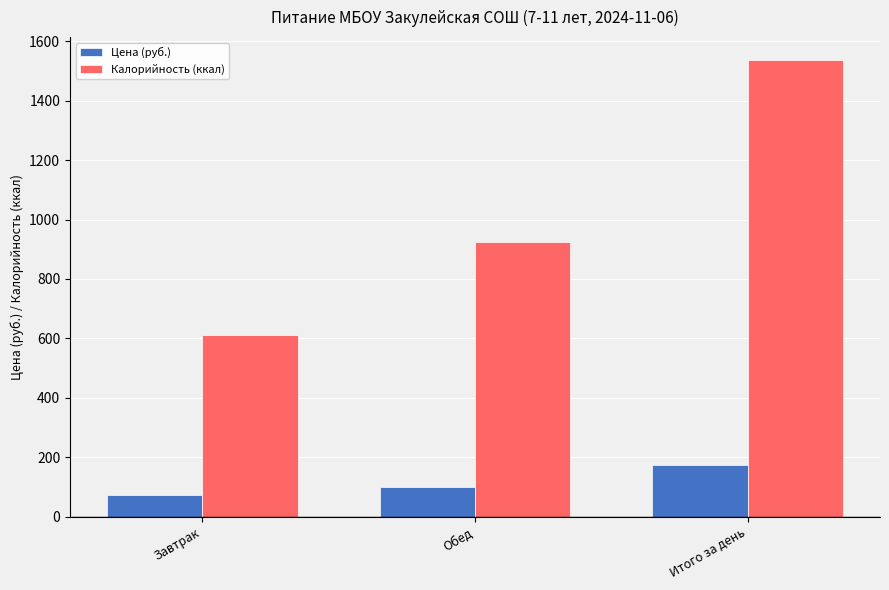

The Калорийность (ккал) series shows 404.2 at Завтрак. True or false?

False